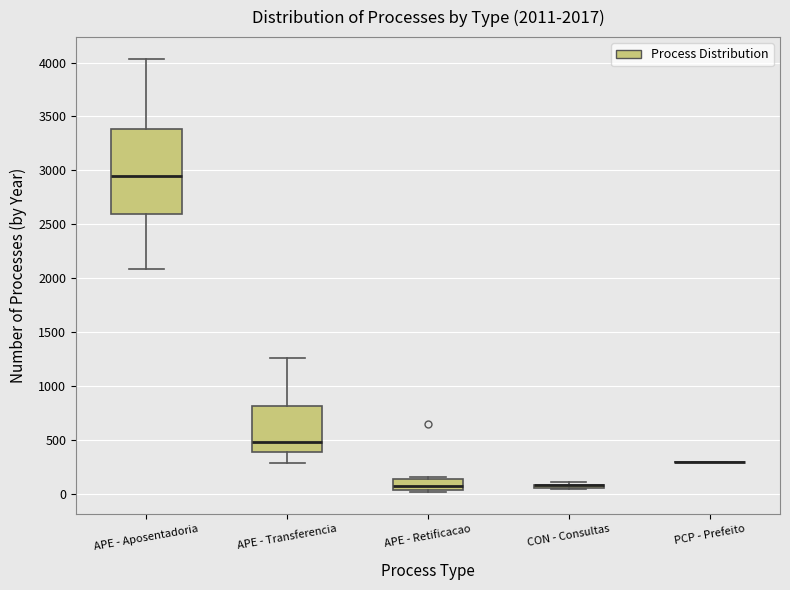

Which box is the tallest, from its lower edge to its upper edge?

APE - Aposentadoria